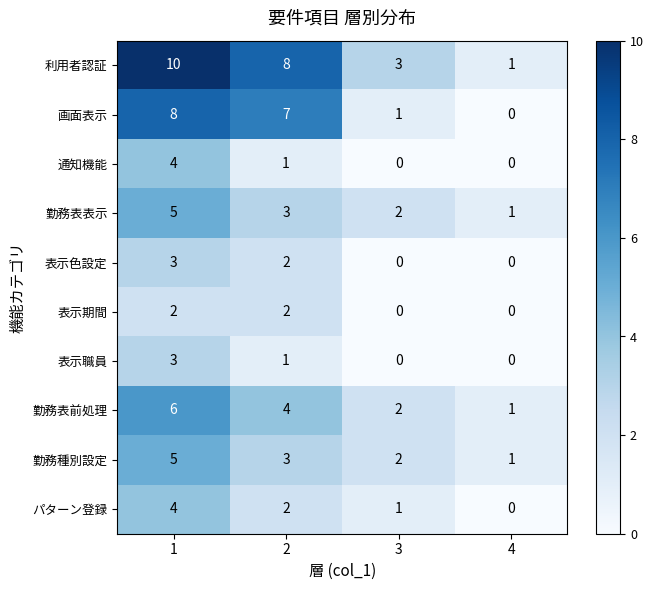

What is the sum of all 勤務表表示 values?

11